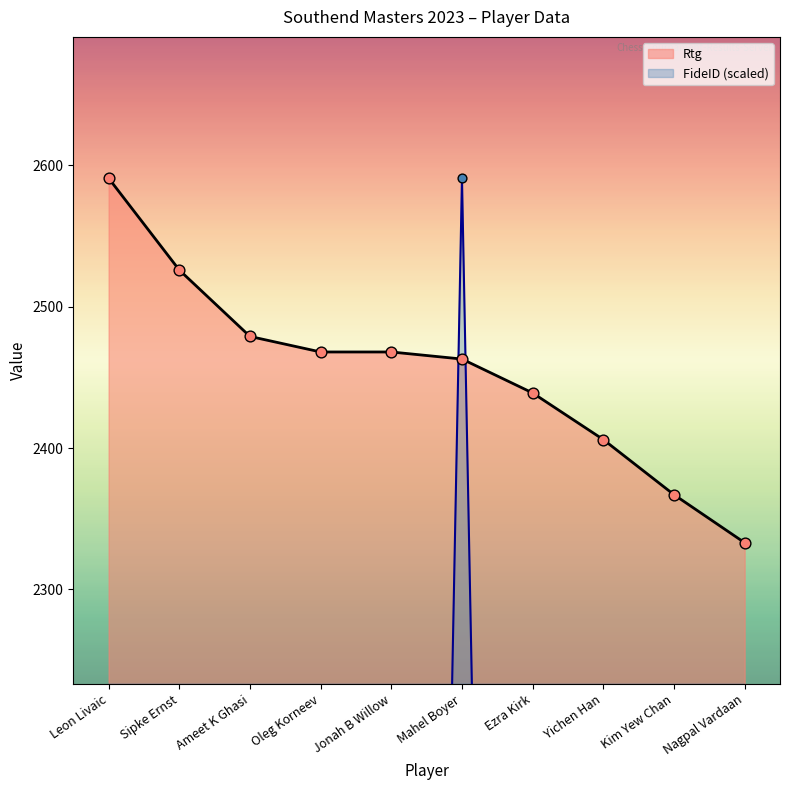

Which series reaches the minimum Y coordinate?

FideID